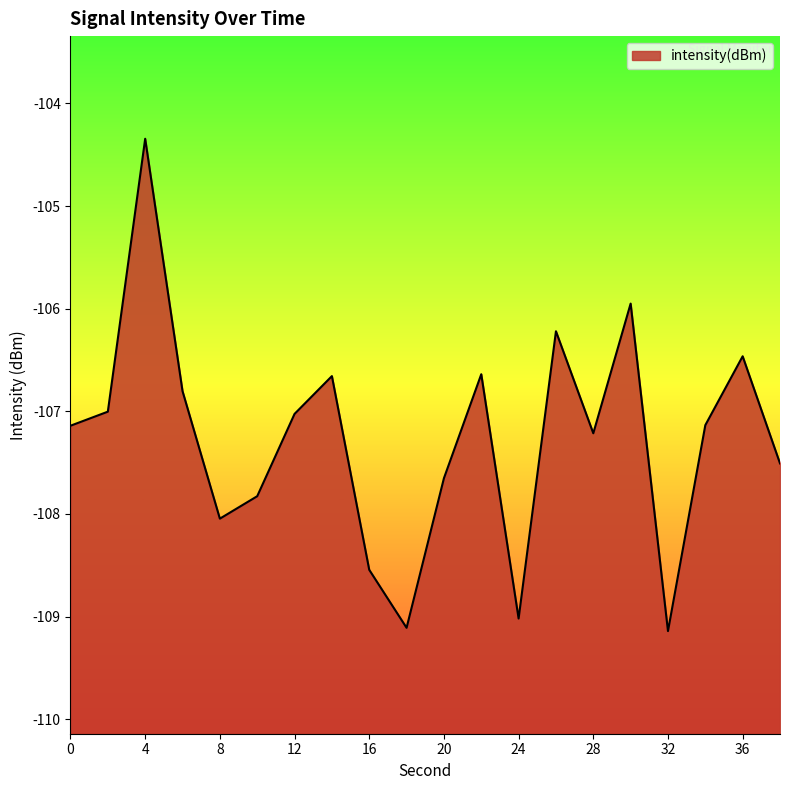

True or false: the data has more than 2 interior local peaks.

True